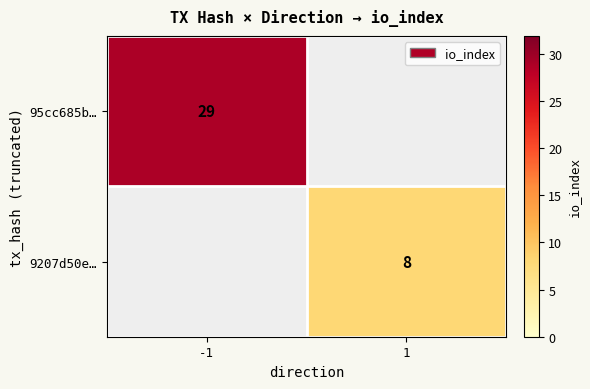

The value of 95cc685b… at -1 is 41. True or false?

False